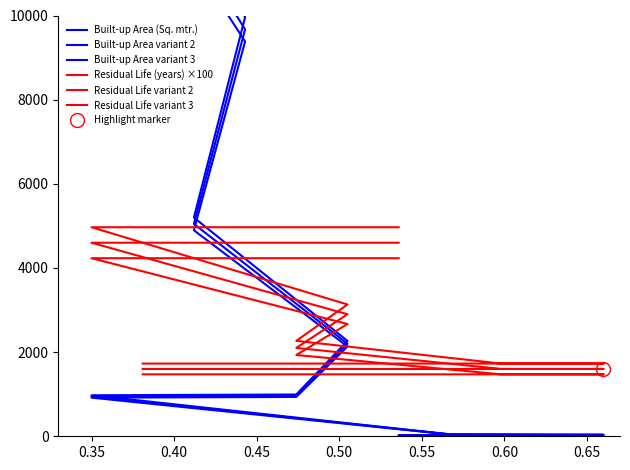

Which category has the highest value in the Residual Life (years) ×100 series?

0.35